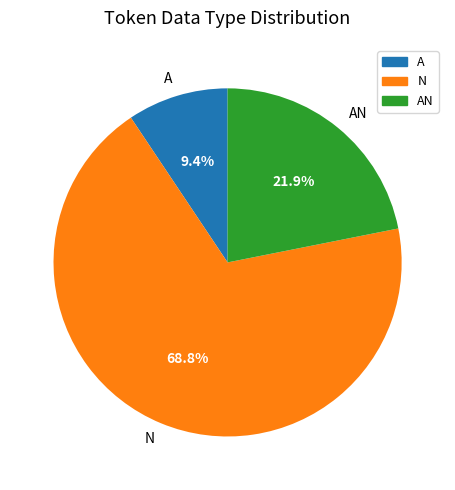

Do N and A together represent more than half of the pie?

Yes